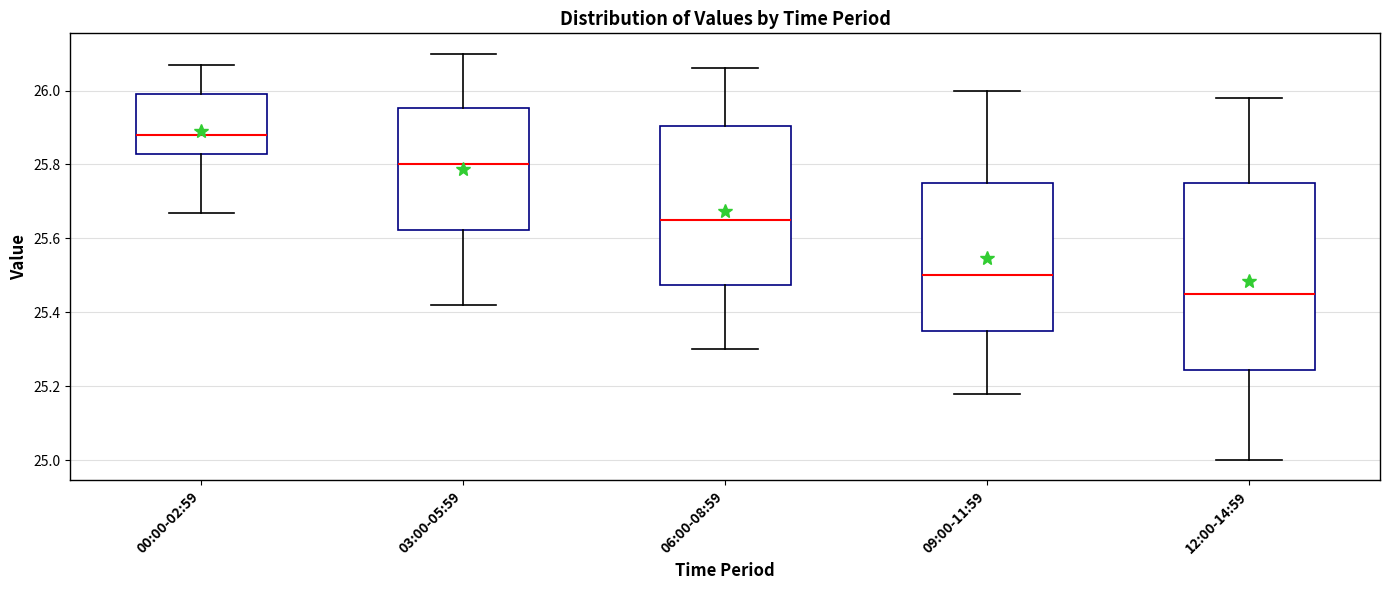

Reading left to right, read every box against the y-axis: the position of its median line, the range the box covers, and the ends of its whiskers. The values are not printed on the chart, so give them approximately, as read against the axis.

00:00-02:59: median 25.88, box 25.82 to 26.00, whiskers 25.68 to 26.08
03:00-05:59: median 25.80, box 25.62 to 25.96, whiskers 25.42 to 26.10
06:00-08:59: median 25.66, box 25.48 to 25.90, whiskers 25.30 to 26.06
09:00-11:59: median 25.50, box 25.36 to 25.76, whiskers 25.18 to 26.00
12:00-14:59: median 25.46, box 25.24 to 25.76, whiskers 25.00 to 25.98